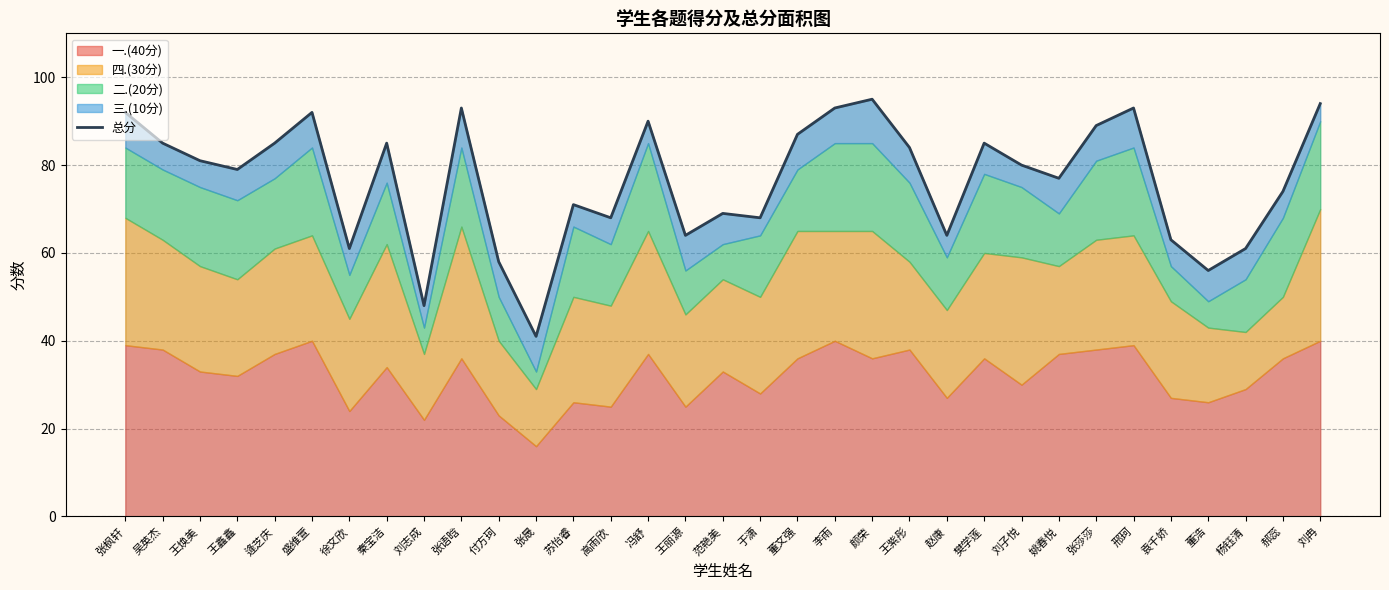

What is the value of the 12th point from the left?

41